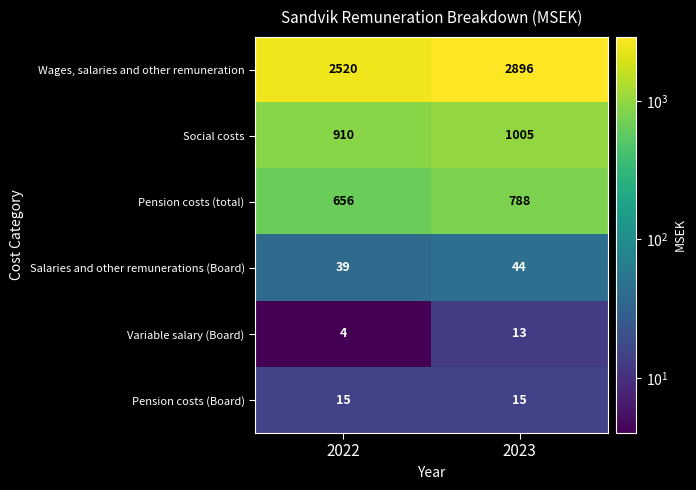

What is the total value across all series at 2022?

4144